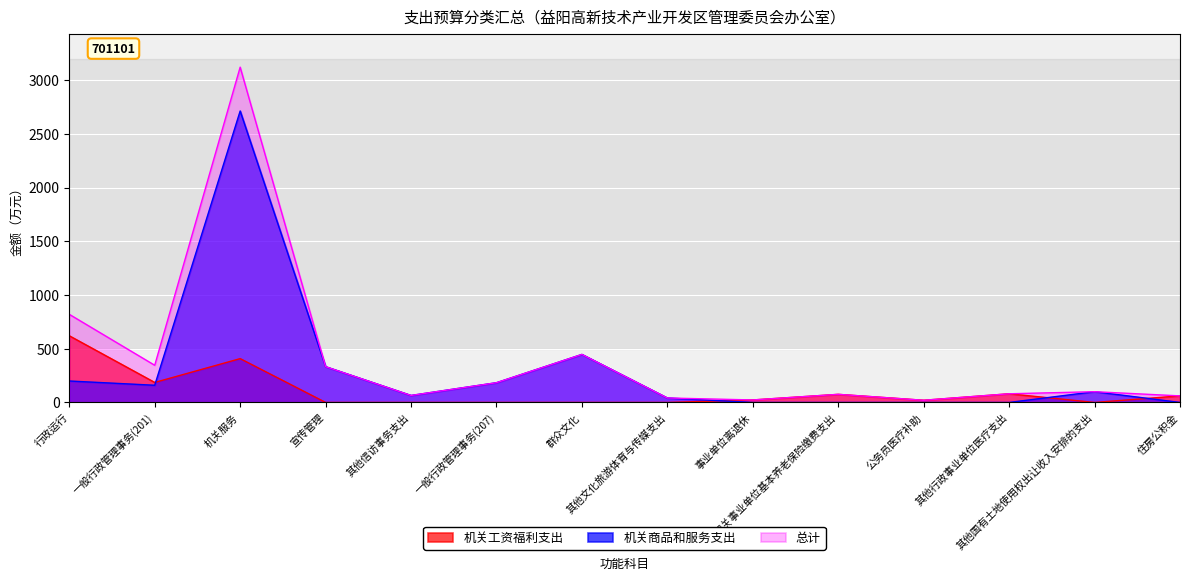

True or false: 机关商品和服务支出 has more than 0 points higher than both neighbors.

True